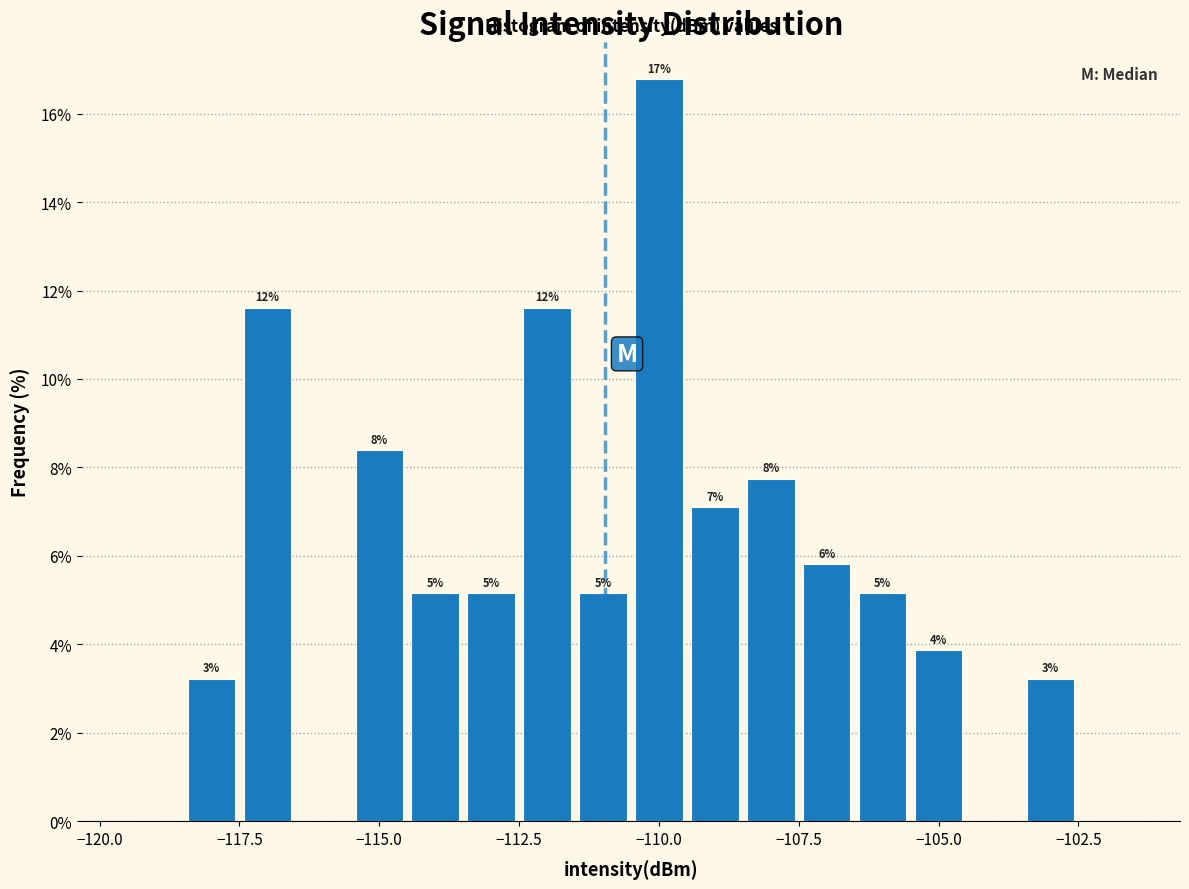

Read against the x-axis, roughly where is the centre of the tallest bar?

-110.0